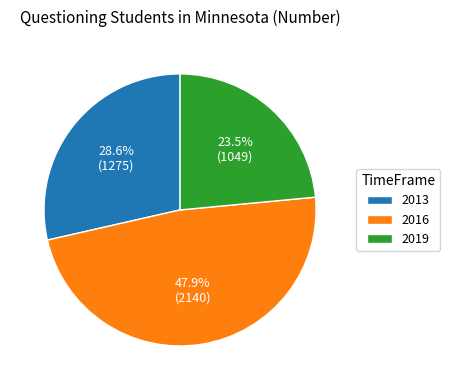

Rank the categories by value from lowest to highest.

2019, 2013, 2016